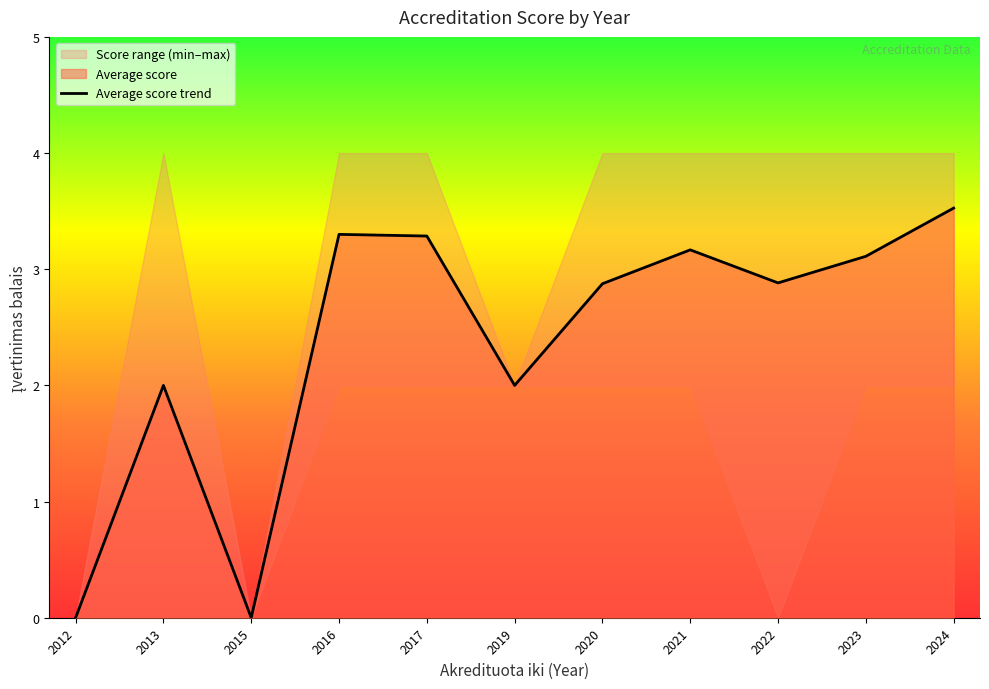

How many interior local valleys (lower than both neighbors) does the data have?

3